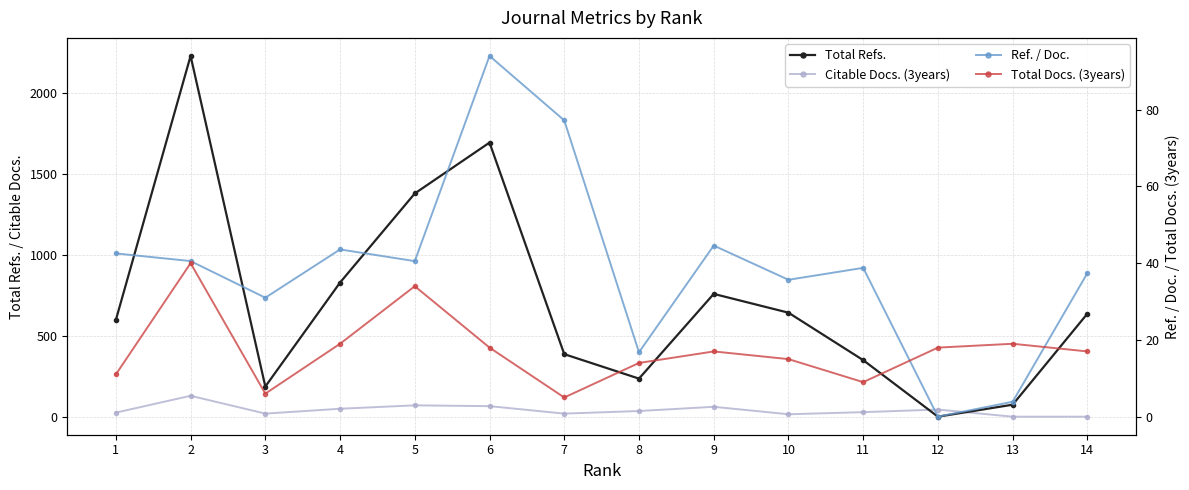

What is the value of the Ref. / Doc. point at the 13th from the left?

3.9